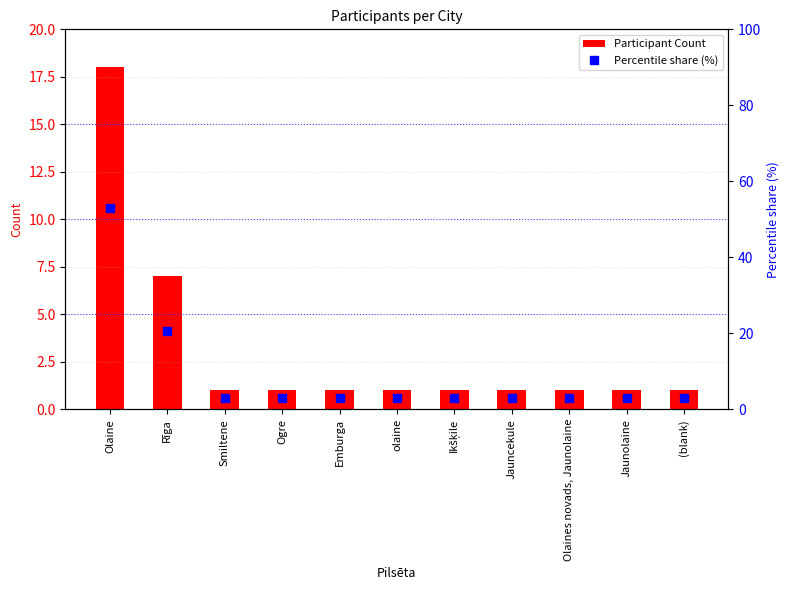

Which category has the highest value across all series?

Olaine